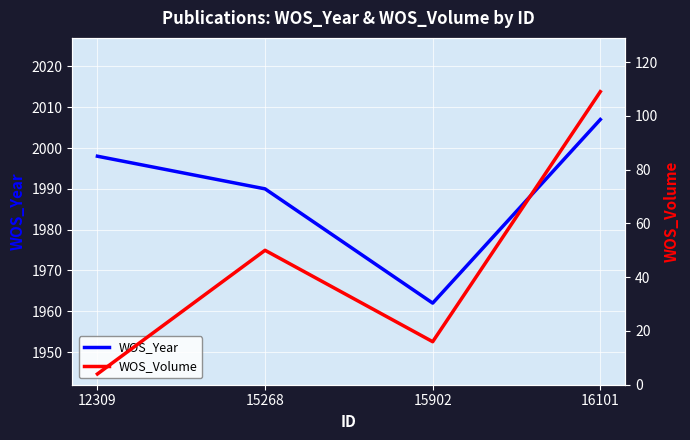

The WOS_Year series shows 3248 at 15902. True or false?

False